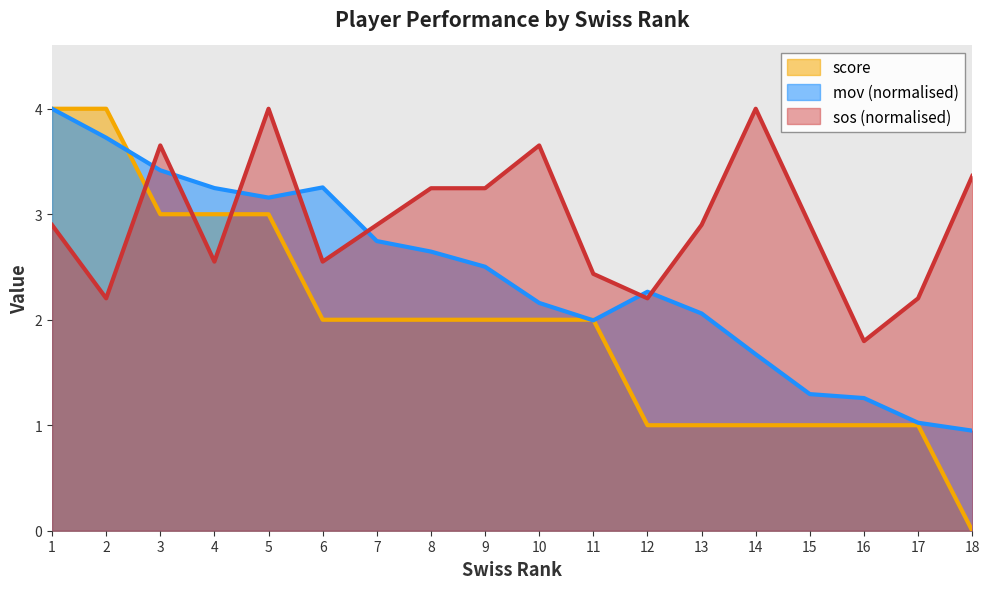

What are all the series names shown in the legend?

score, mov (normalised), sos (normalised)